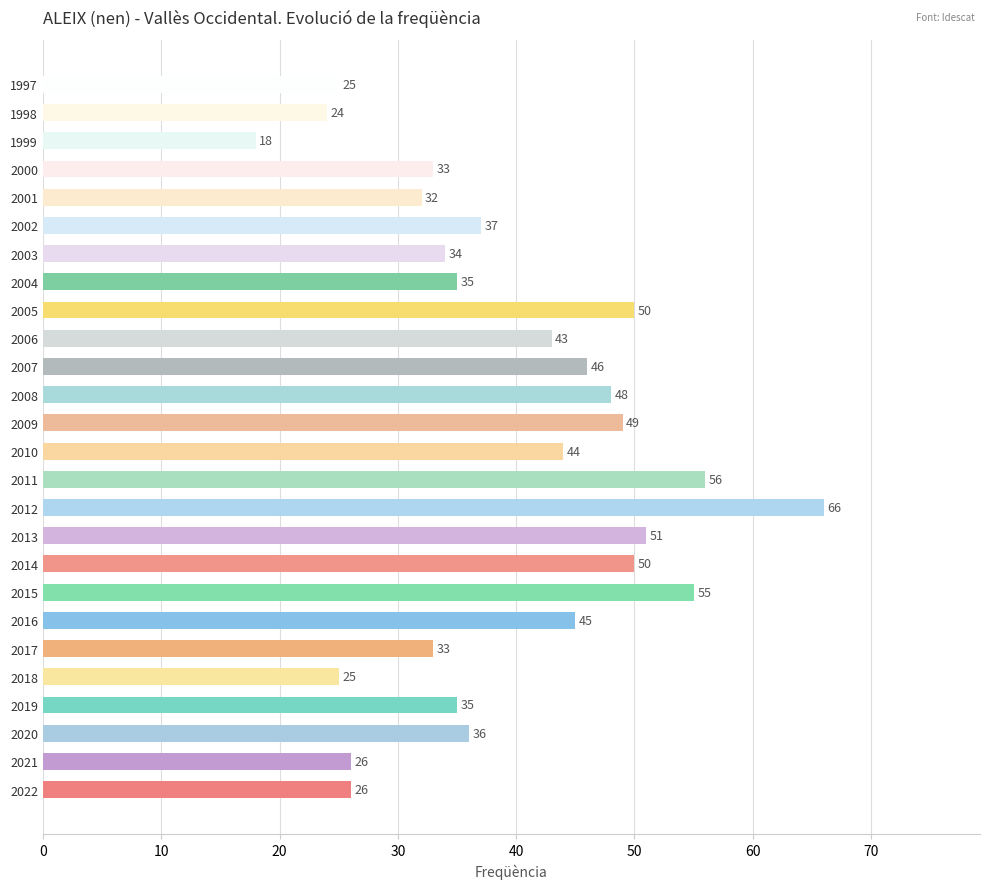

Reading top to bottom, transcribe all the data shown in this chart.

25	24	18	33	32	37	34	35	50	43	46	48	49	44	56	66	51	50	55	45	33	25	35	36	26	26